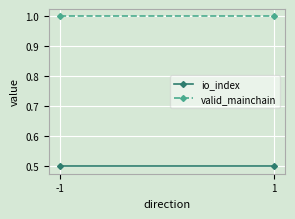

Which series changed the most between -1 and 1?

io_index